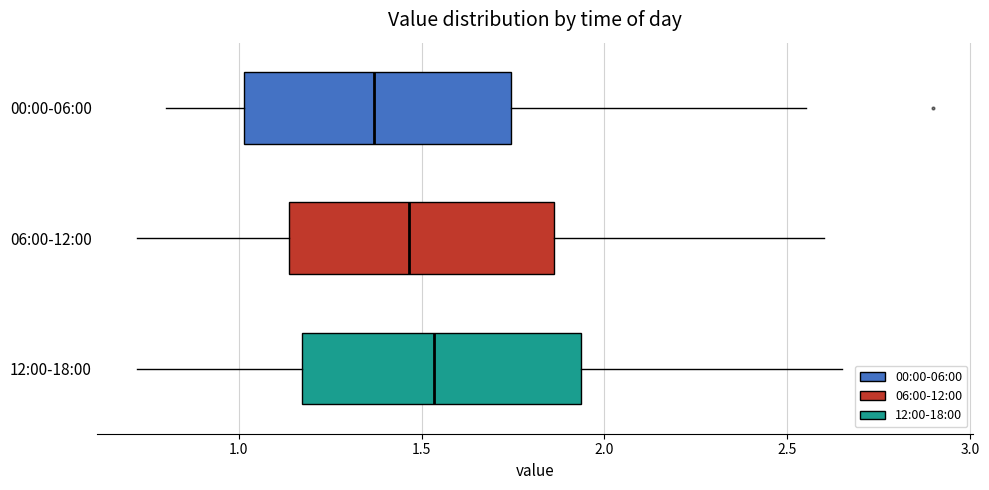

Which box's median line is the furthest to the left?

00:00-06:00